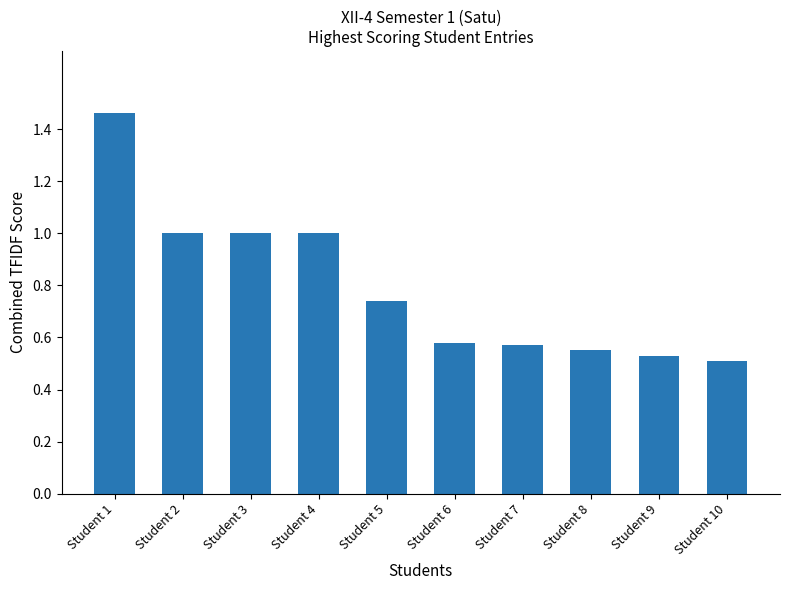

True or false: the data shows 0.5 at Student 9.

True